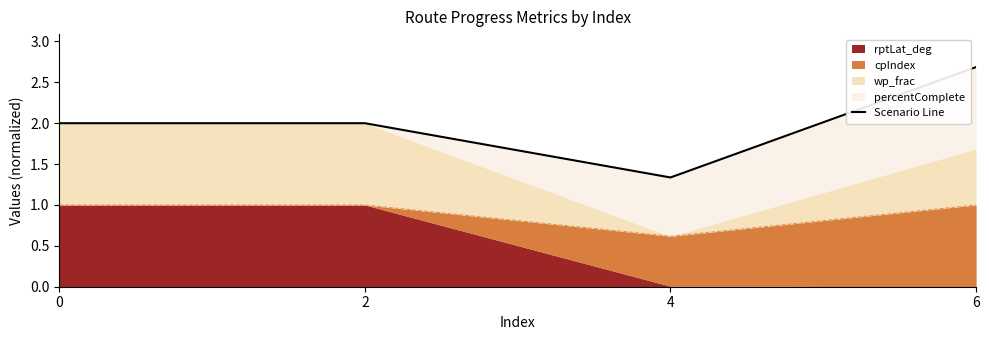

Between 4 and 2, which is larger?

2